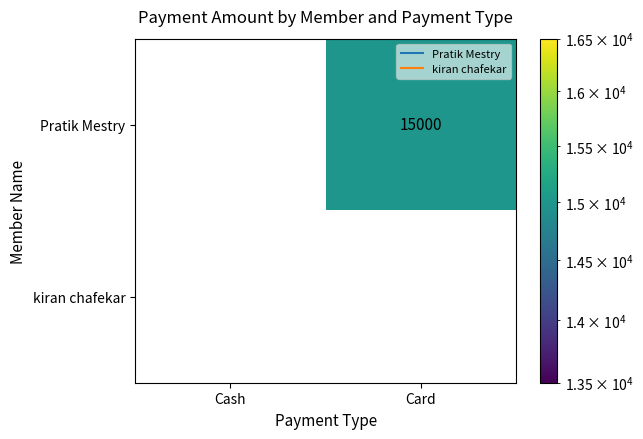

The kiran chafekar series shows 0 at Cash. True or false?

True